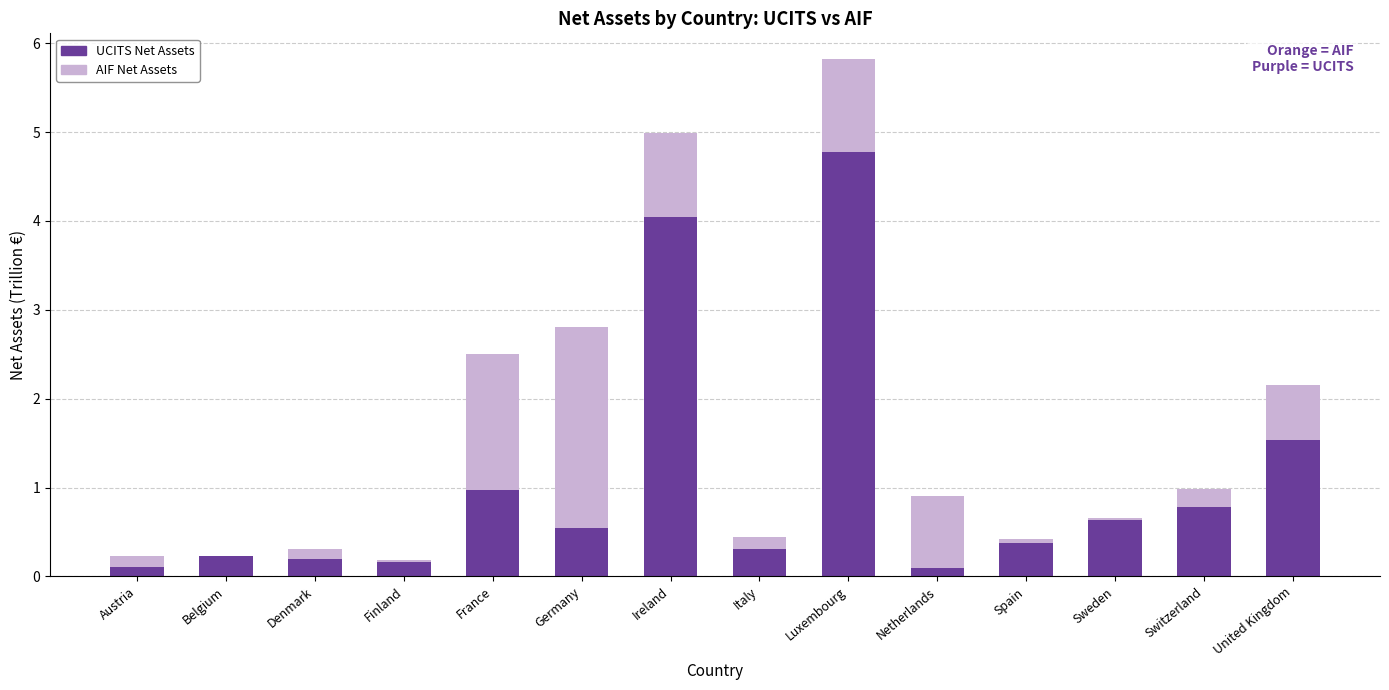

Does the chart contain stacked bars?

Yes